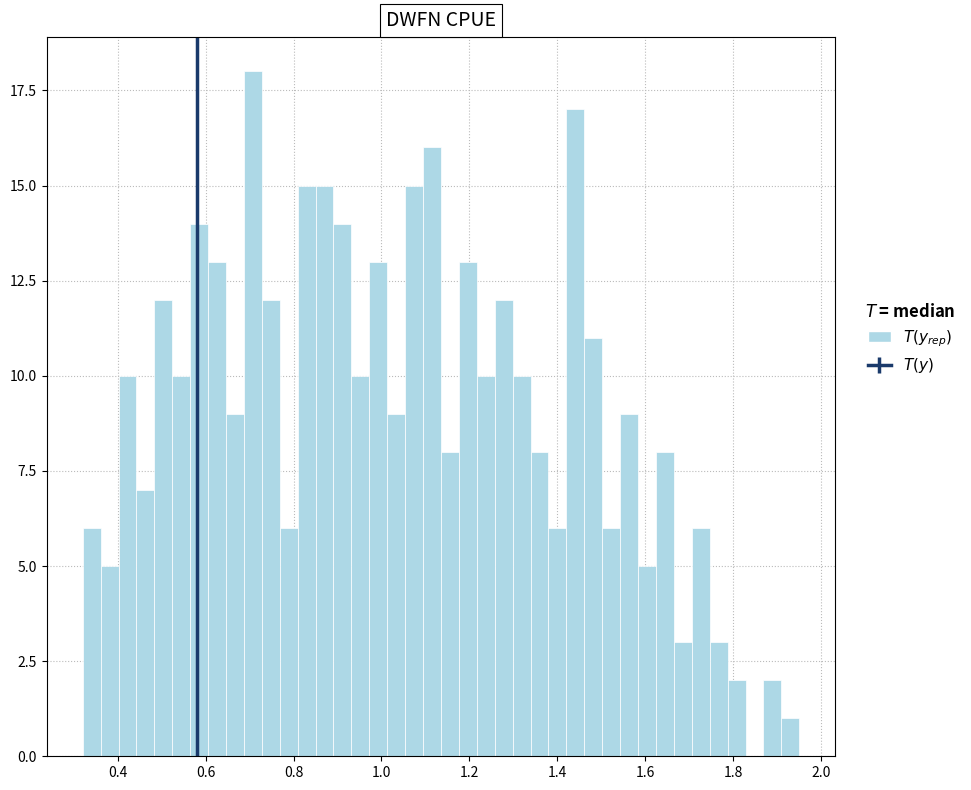

Around what value on the x-axis is the tallest bar? Give the approximate position of its centre, as read against the axis.

0.70